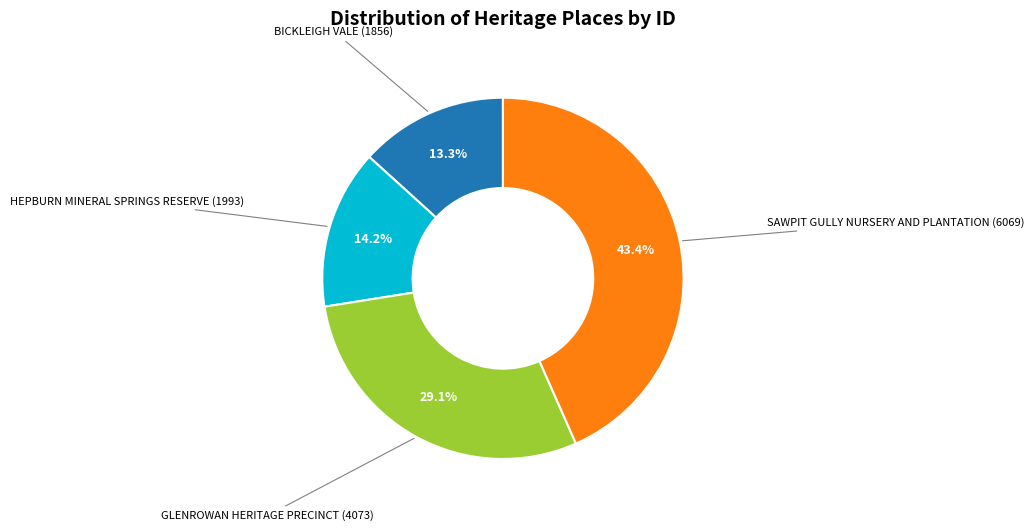

Is there a majority slice in this chart?

No